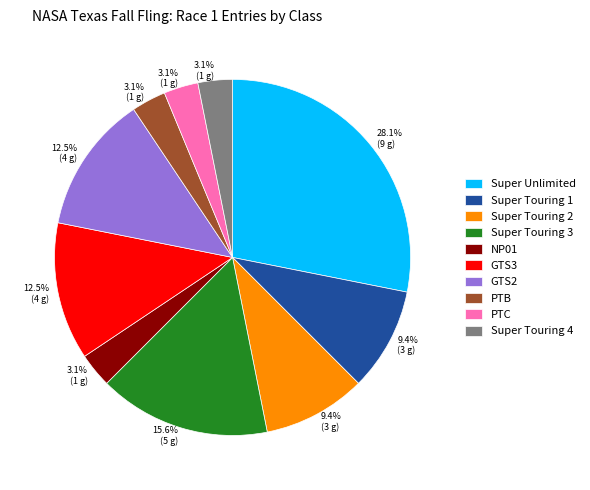

Which category has the biggest portion of the pie?

Super Unlimited